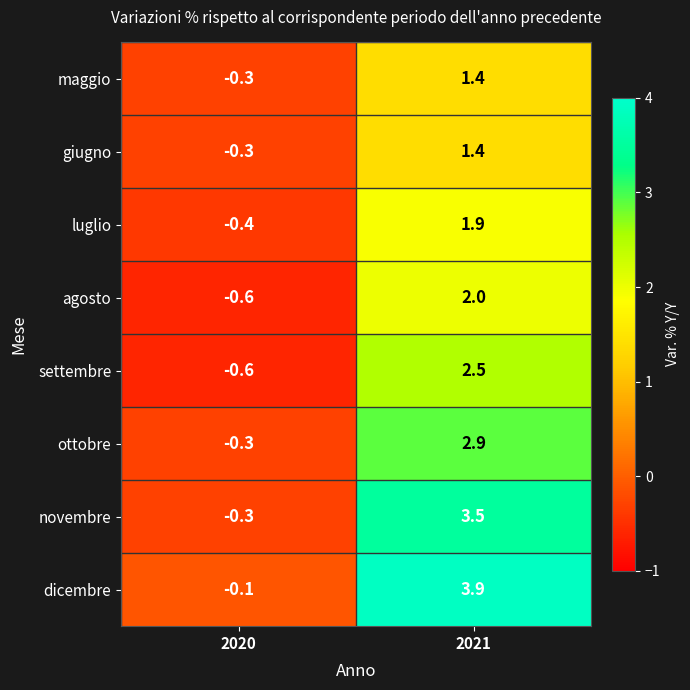

At which label does settembre reach its peak?

2021